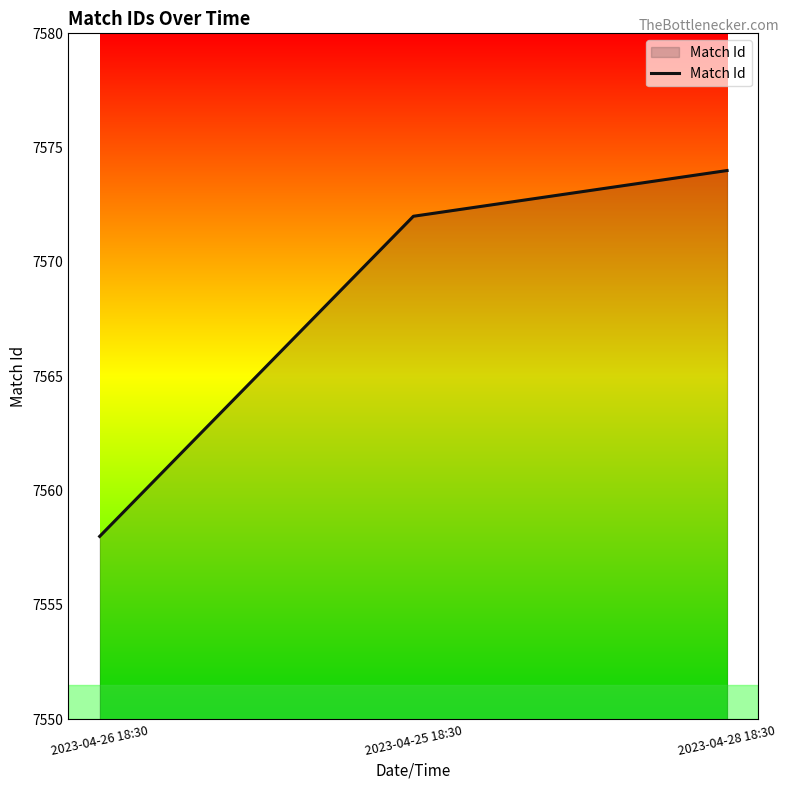

Does the chart have visible grid lines?

No